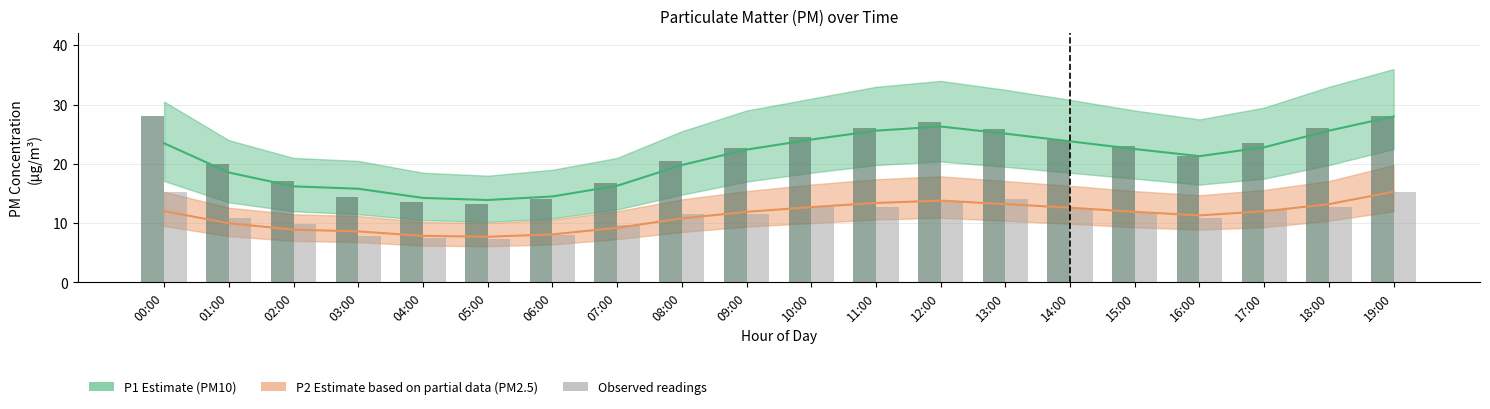

The P1 (PM10) series shows 14.5 at 06:00. True or false?

True